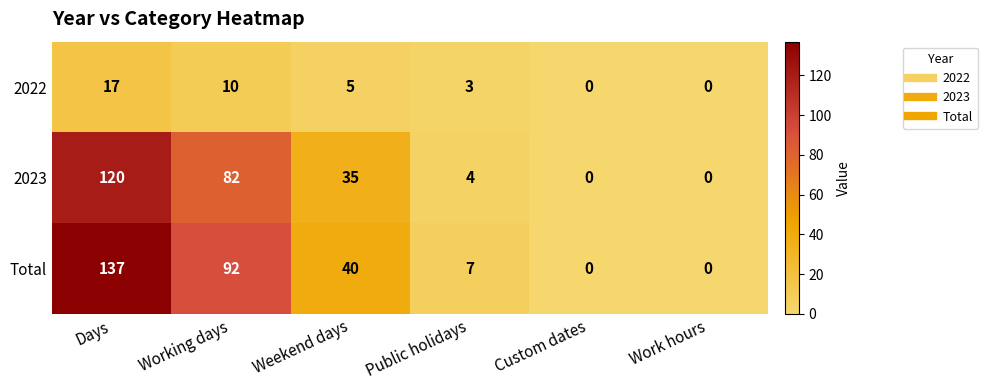

At which label does 2023 first exceed 35?

Days